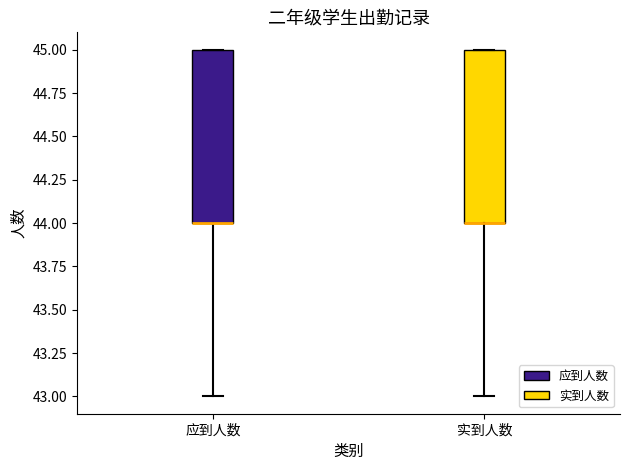

Reading left to right, read every box against the y-axis: the position of its median line, the range the box covers, and the ends of its whiskers. The values are not printed on the chart, so give them approximately, as read against the axis.

应到人数: median 44 (drawn on the box's lower edge), box 44 to 45, whiskers 43 to 45
实到人数: median 44 (drawn on the box's lower edge), box 44 to 45, whiskers 43 to 45